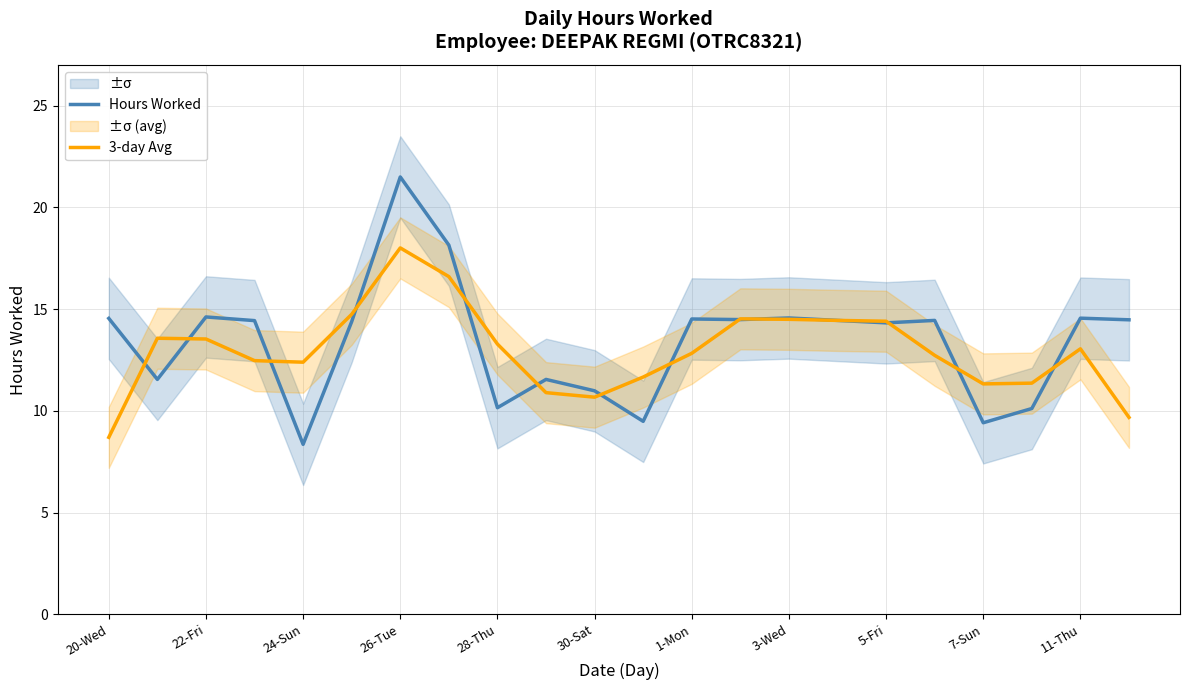

Does the chart display data point markers on the line(s)?

No